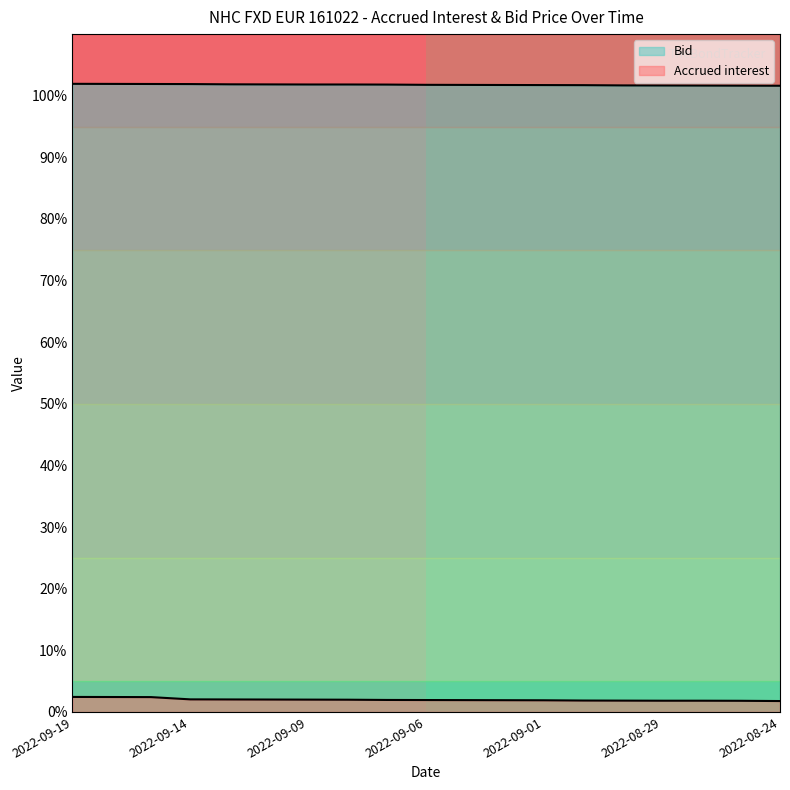

Which has a higher value, 2022-09-14 or 2022-09-19?

2022-09-19